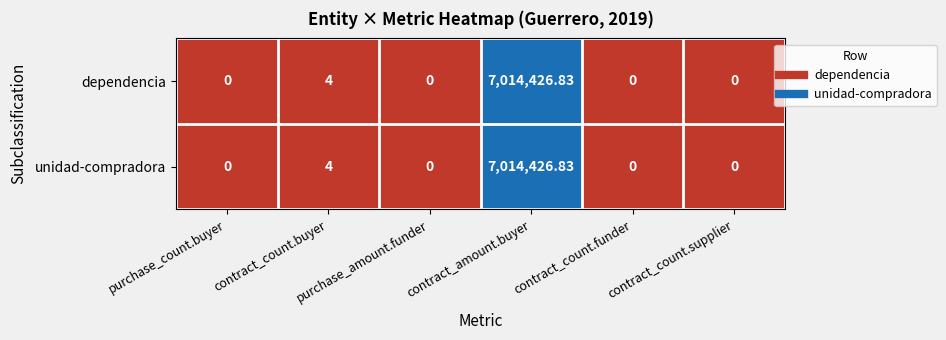

At which label is unidad-compradora closest to 3507213?

contract_count.buyer